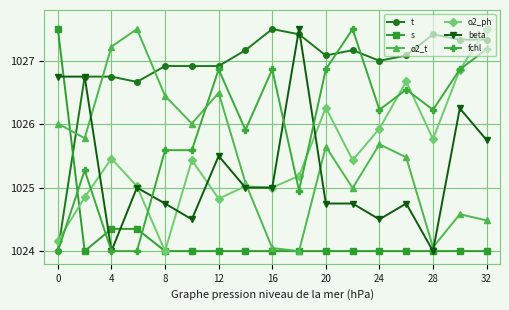

What is the value of the o2_t point at the 8th from the left?

1025.1